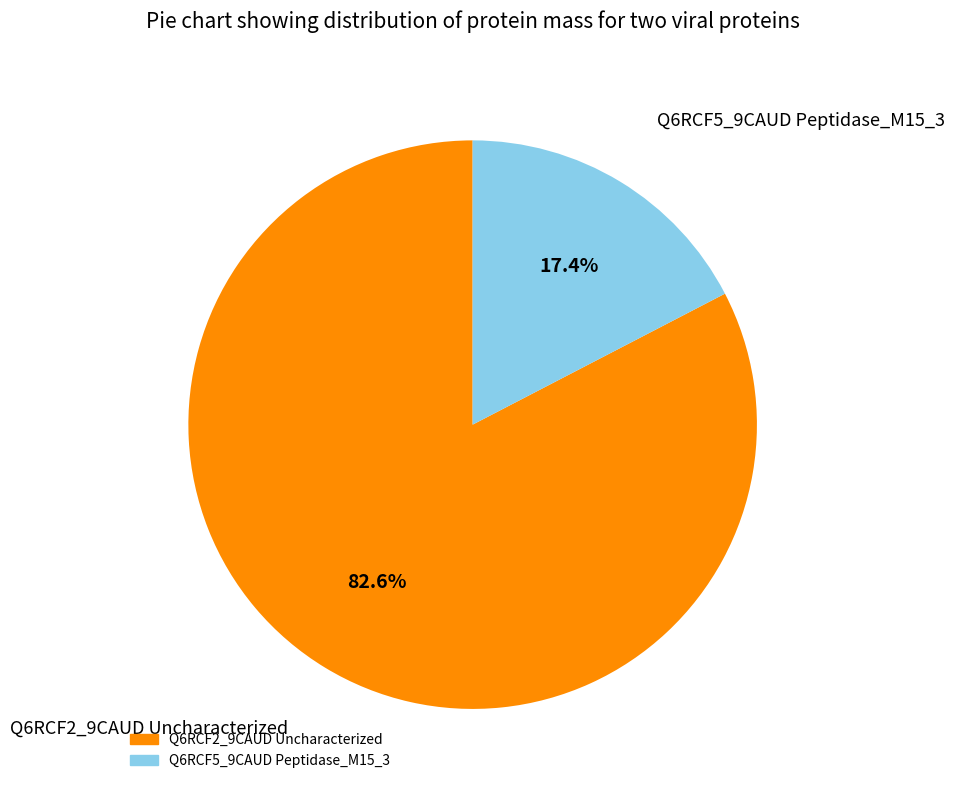

Is it true that Q6RCF5_9CAUD Peptidase_M15_3 is 3% of the pie?

False